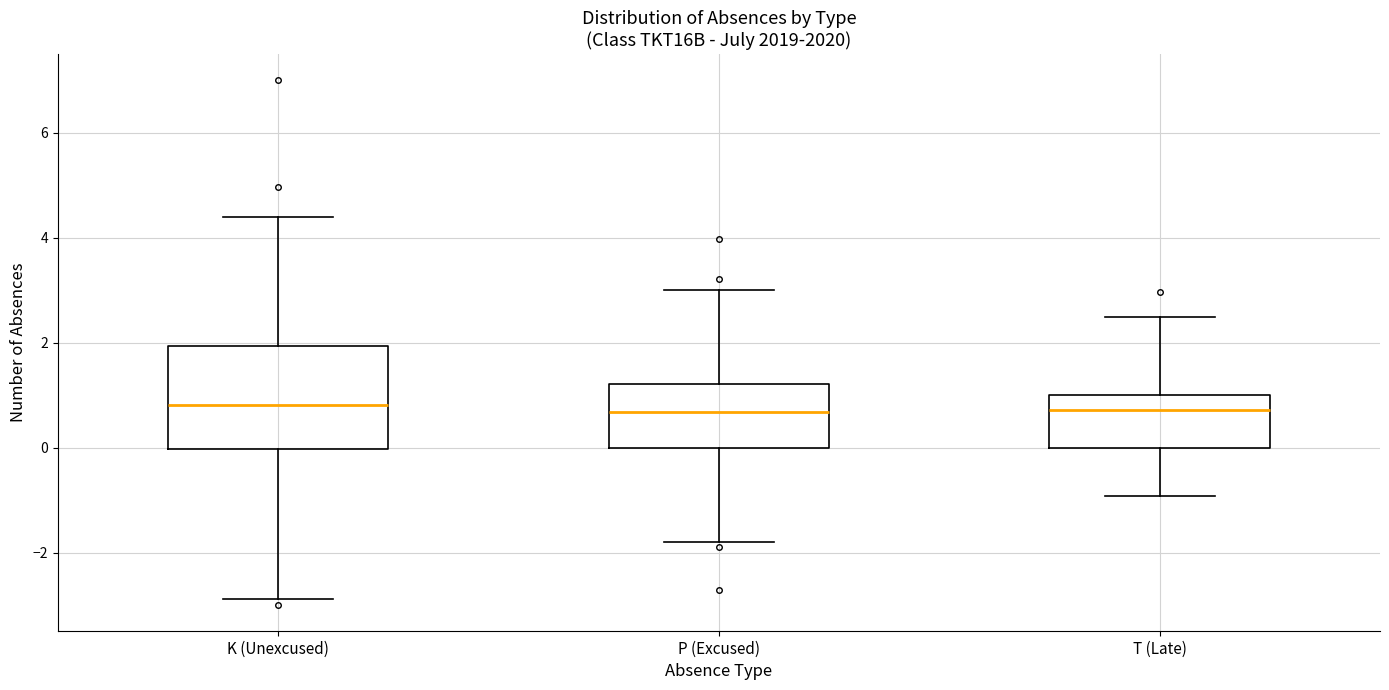

Reading left to right, read every box against the y-axis: the position of its median line, the range the box covers, and the ends of its whiskers. The values are not printed on the chart, so give them approximately, as read against the axis.

K (Unexcused): median 0.8, box 0.0 to 2.0, whiskers -2.8 to 4.4
P (Excused): median 0.6, box 0.0 to 1.2, whiskers -1.8 to 3.0
T (Late): median 0.8, box 0.0 to 1.0, whiskers -1.0 to 2.4